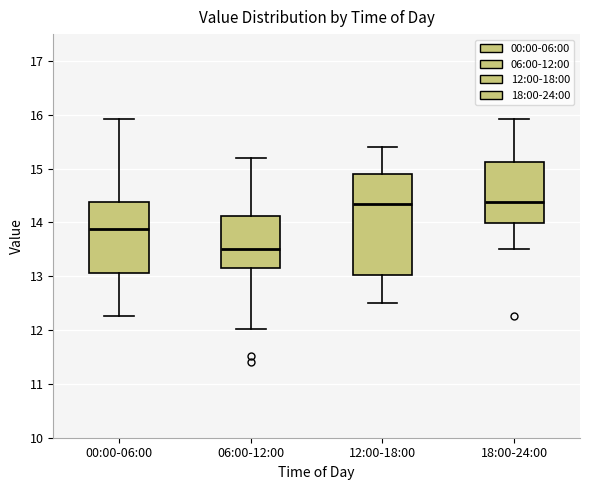

Reading left to right, transcribe this box plot: for each box, give where its median line is, the range the box spans, and where its two whiskers end, as read against the y-axis. The values are not printed on the chart, so give them approximately, as read against the axis.

00:00-06:00: median 13.9, box 13.1 to 14.4, whiskers 12.3 to 15.9
06:00-12:00: median 13.5, box 13.2 to 14.1, whiskers 12.0 to 15.2
12:00-18:00: median 14.4, box 13.0 to 14.9, whiskers 12.5 to 15.4
18:00-24:00: median 14.4, box 14.0 to 15.1, whiskers 13.5 to 15.9